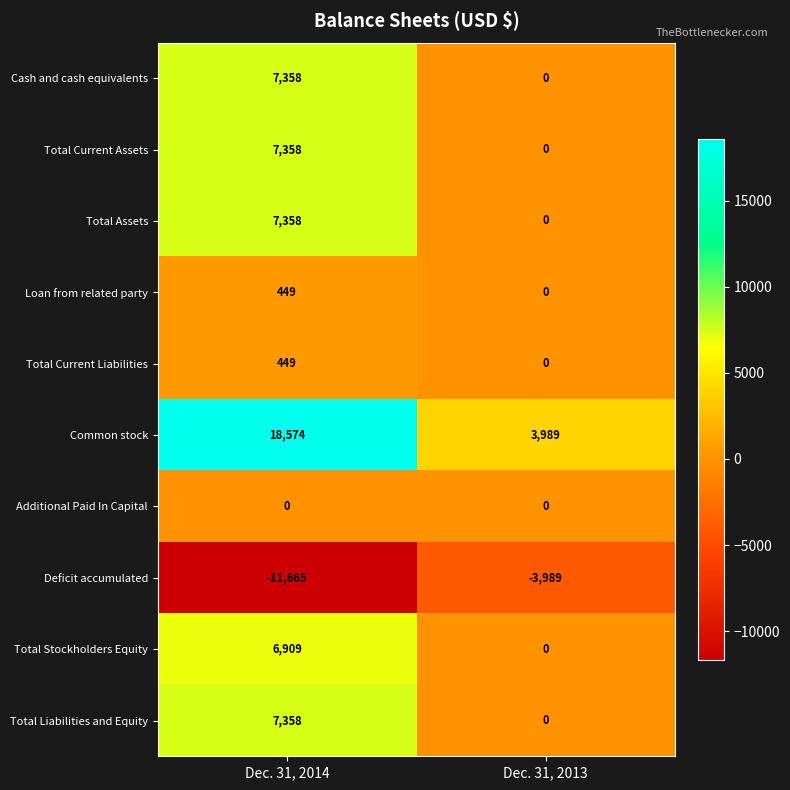

What is the total value across all series at Dec. 31, 2014?

44148